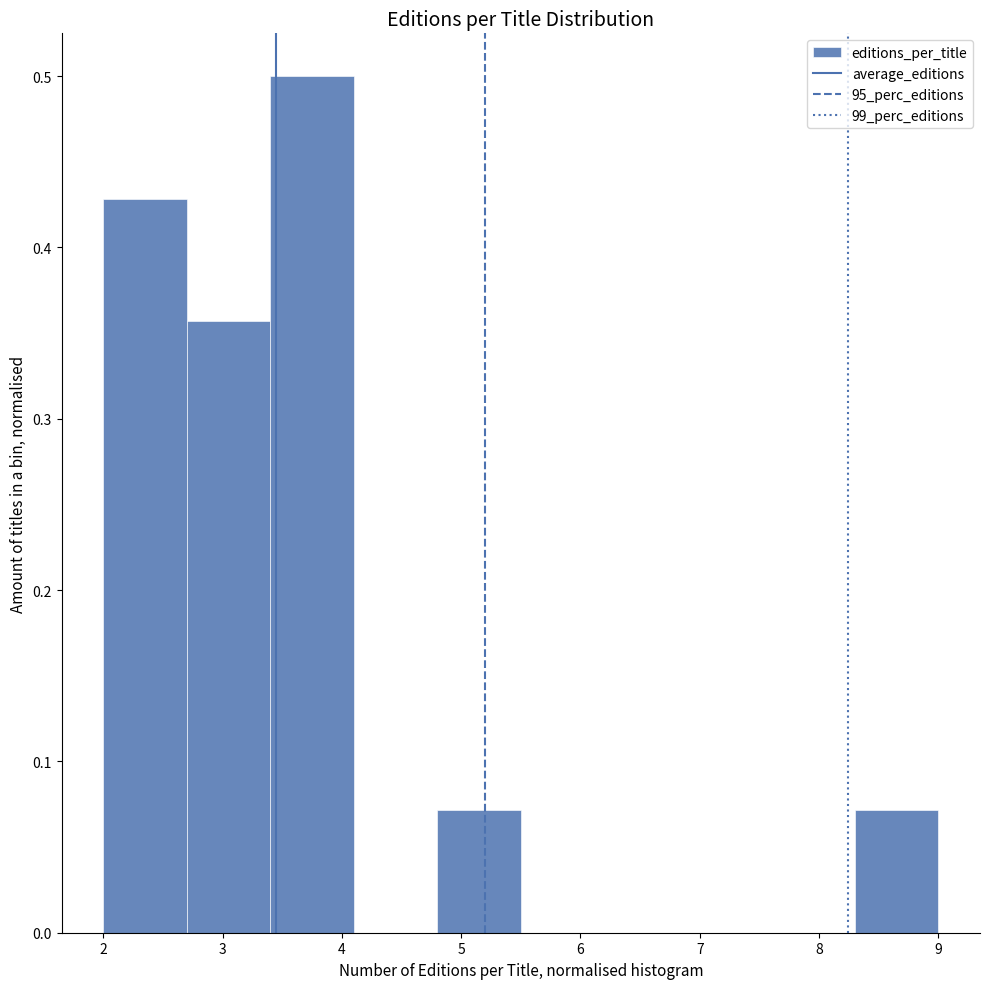

How tall is the bar that spans 3.4 to 4.1 on the x-axis? The values are not printed on the chart, so give them approximately, as read against the axis.

0.50